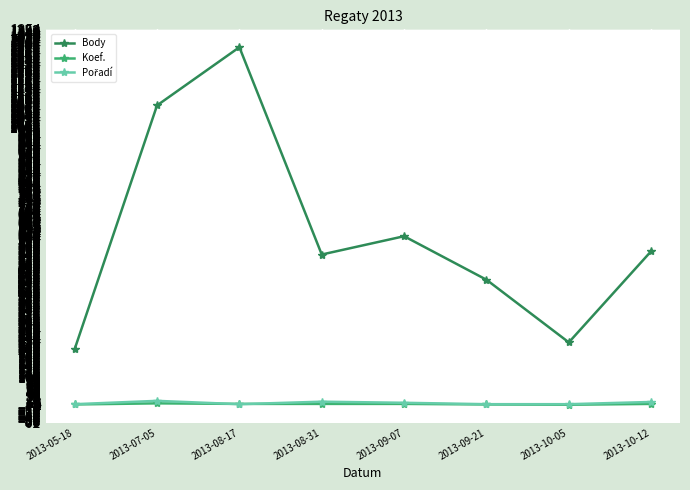

What is the lowest value of the Body series?

202